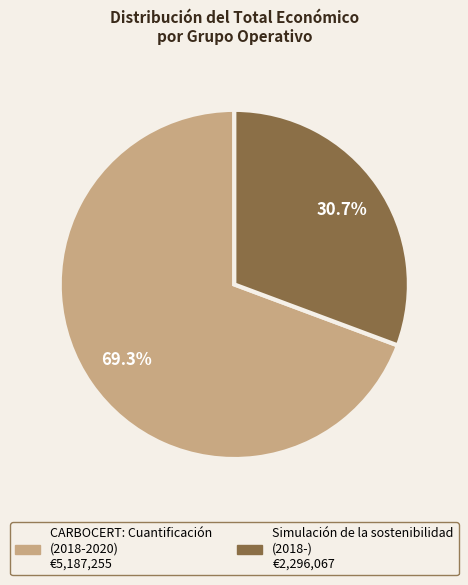

Rank the categories by value from lowest to highest.

Simulación de la sostenibilidad (2018-), CARBOCERT: Cuantificación (2018-2020)